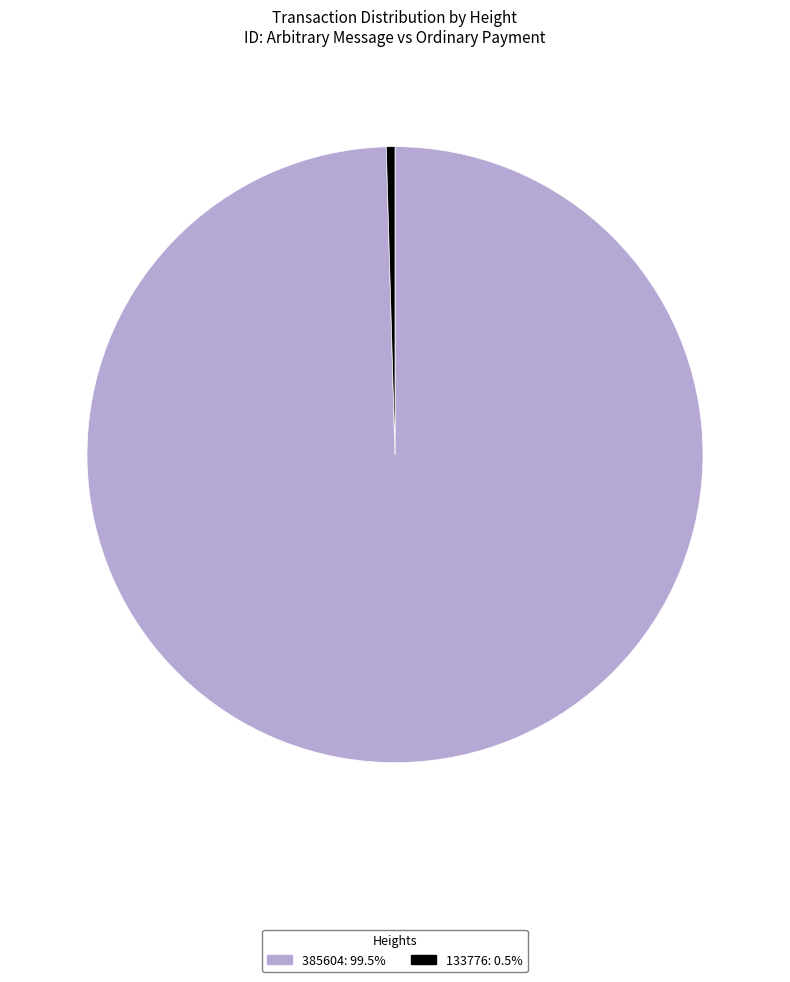

How many slices are in this pie chart?

2